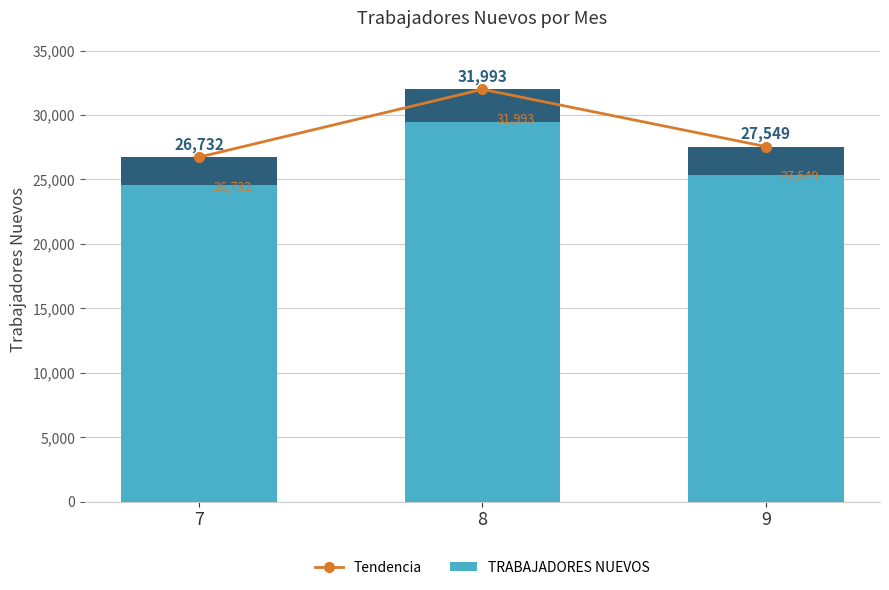

At how many categories does at least one series exceed 27870?

1